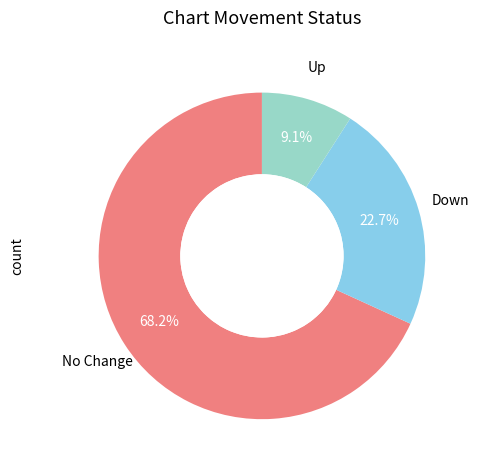

To the nearest percent, what is the difference between the largest and smallest slice percentages?

59%